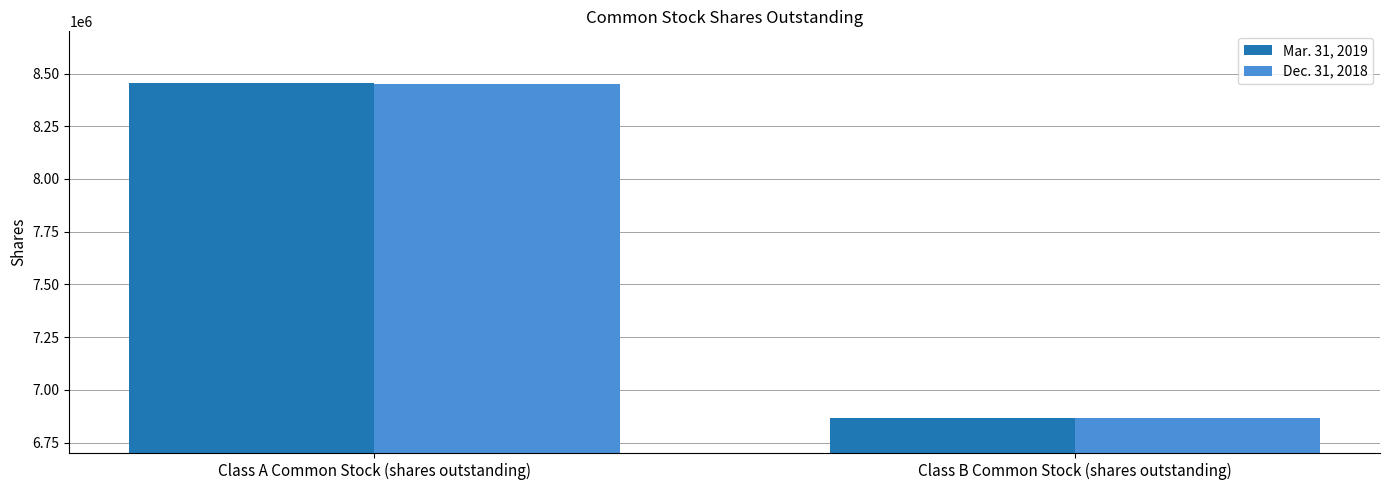

What is the label of the 2nd bar from the left?

Class B Common Stock (shares outstanding)